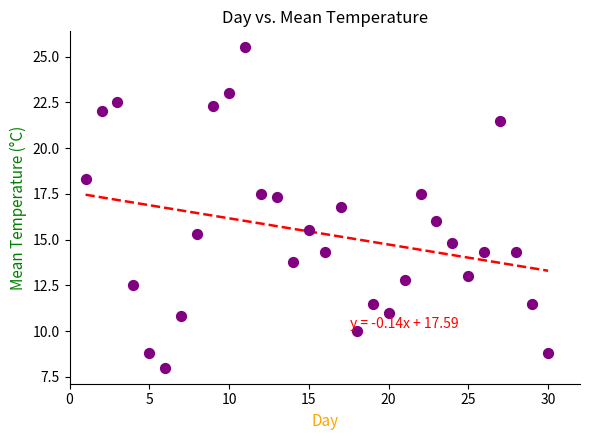

What is the range of X values (max minus min)?

29.0